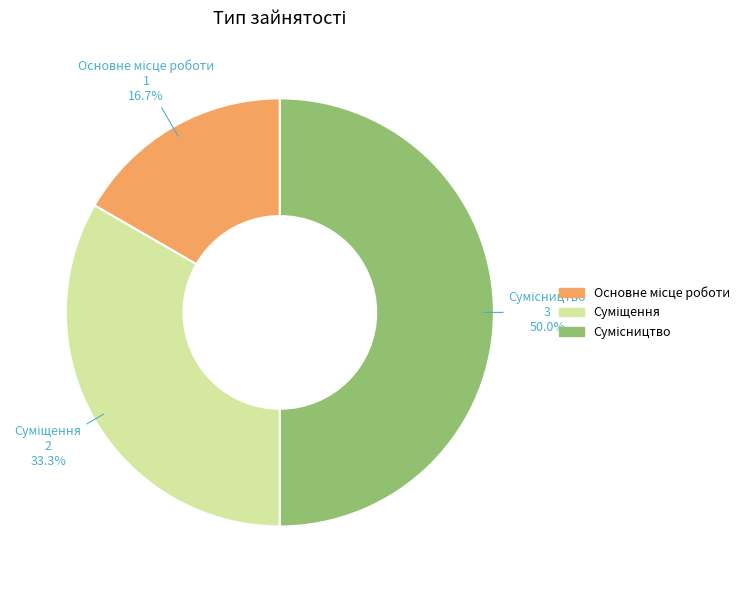

Which has a higher value, Суміщення or Основне місце роботи?

Суміщення